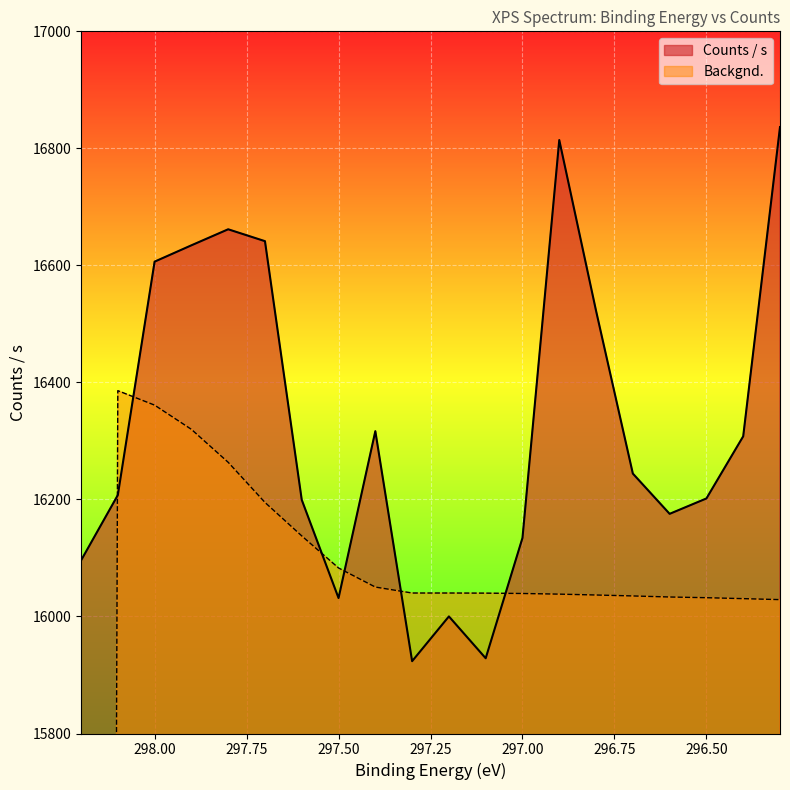

Read the Backgnd. value at 296.6.

16033.3